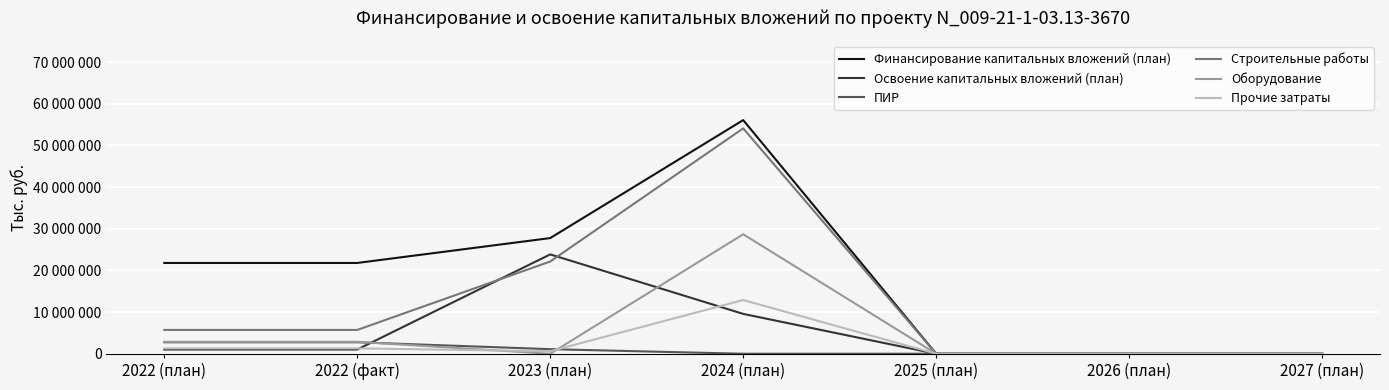

Does the chart have visible grid lines?

Yes